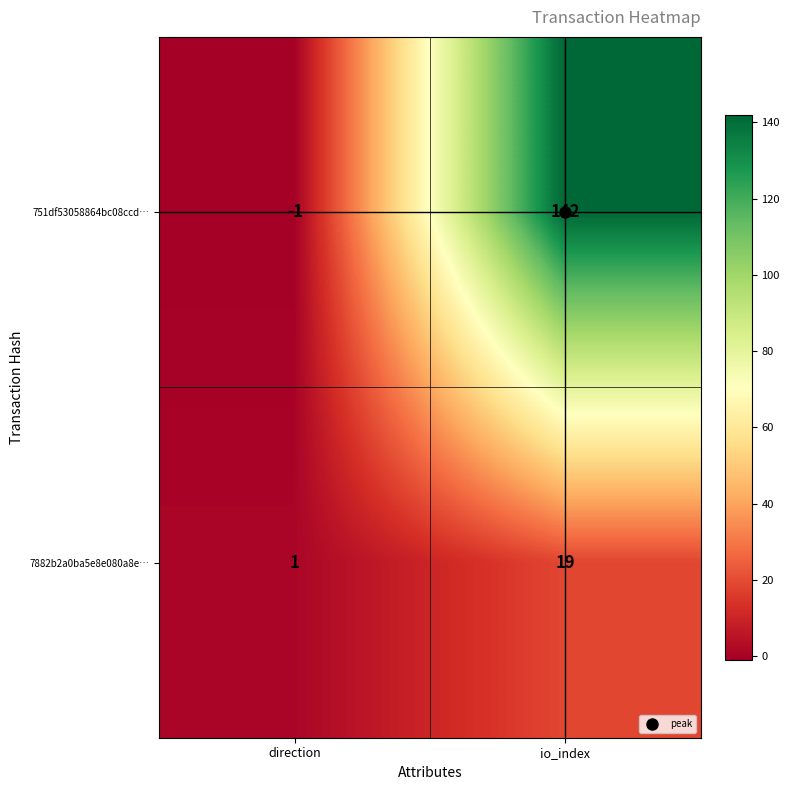

Which series has the largest total across all categories?

751df53058864bc08ccd…